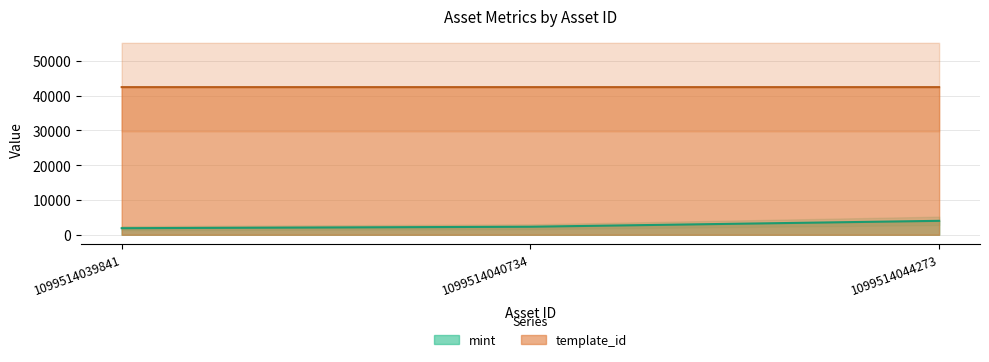

How many distinct data groups are displayed?

2